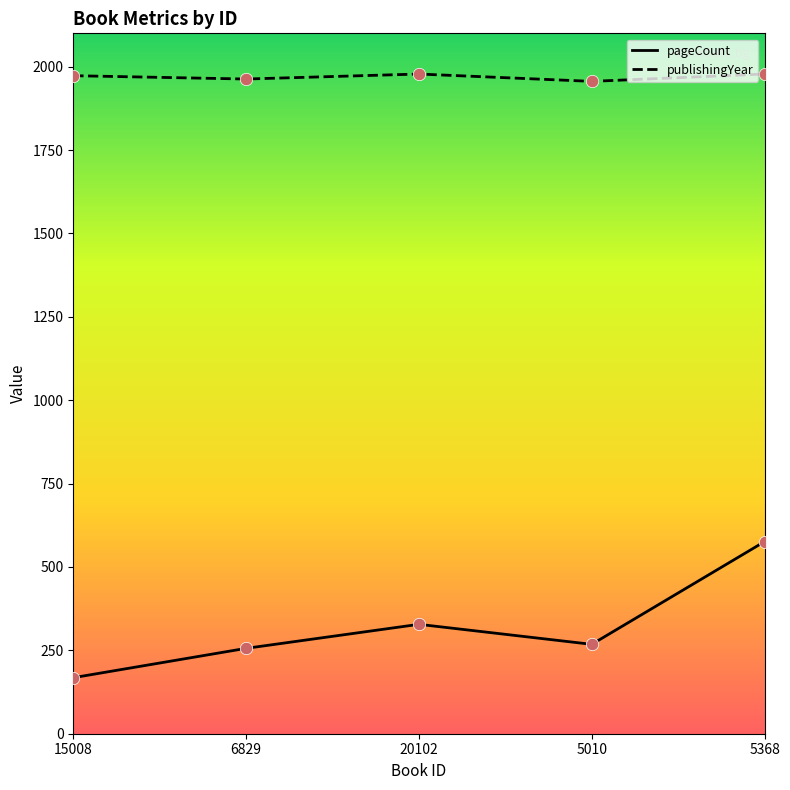

What is the total value across all series at 15008?

2141